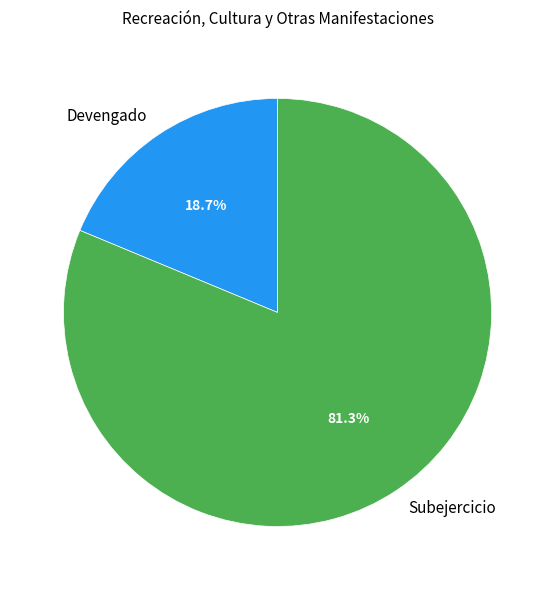

To the nearest percent, what is the difference between the Devengado and Subejercicio slice percentages?

63%